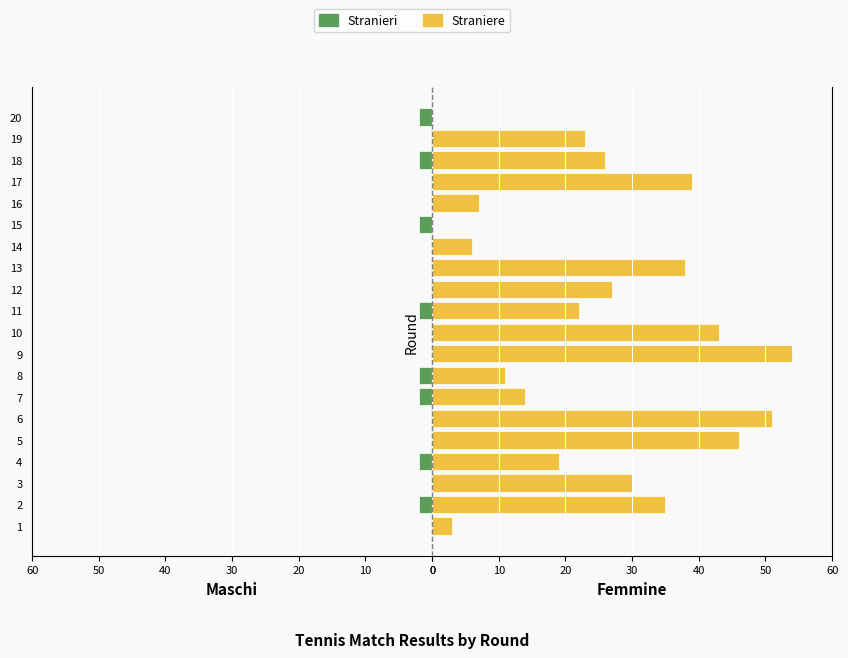

How many values in Stranieri are above zero?

8